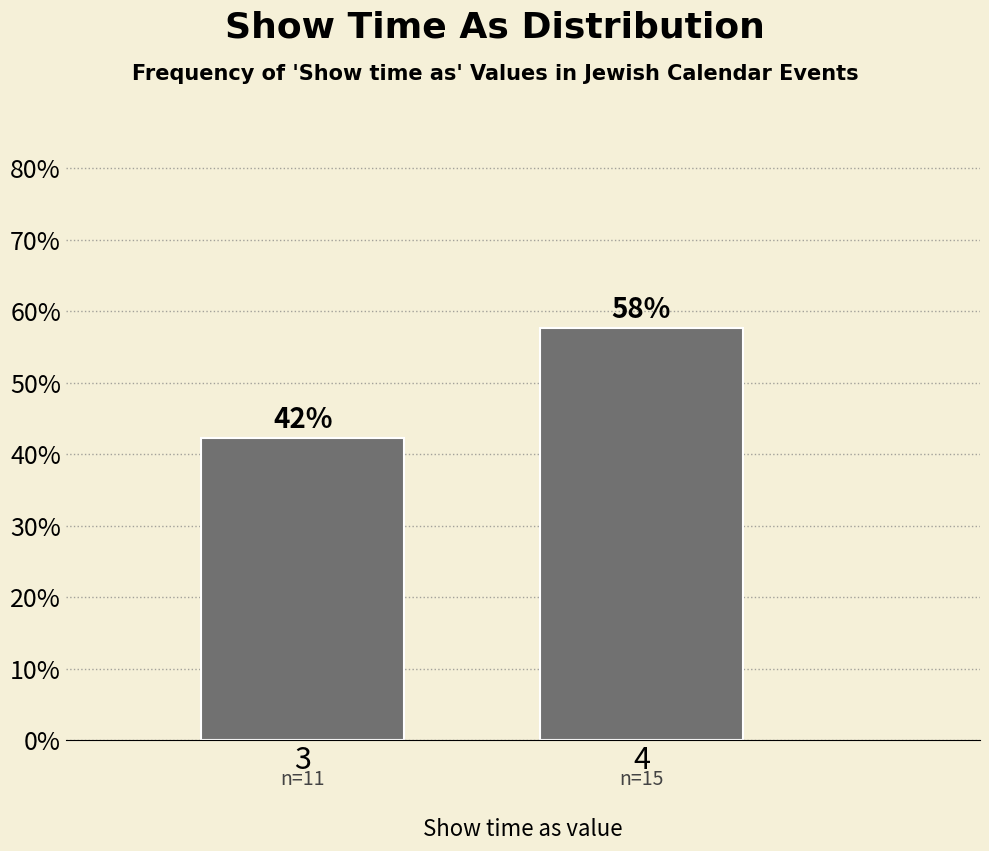

How many bars are there in total?

2